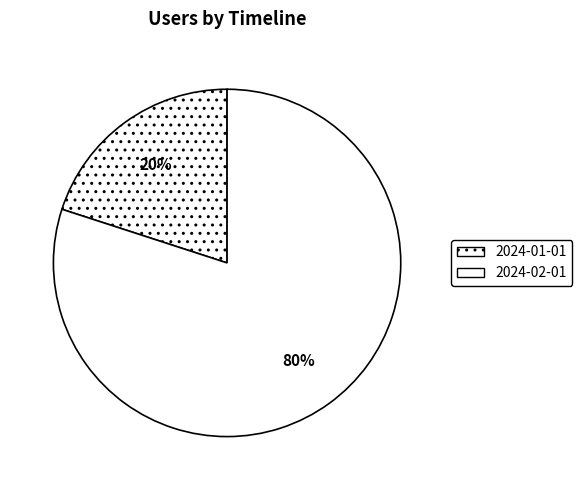

How many segments does this pie chart have?

2